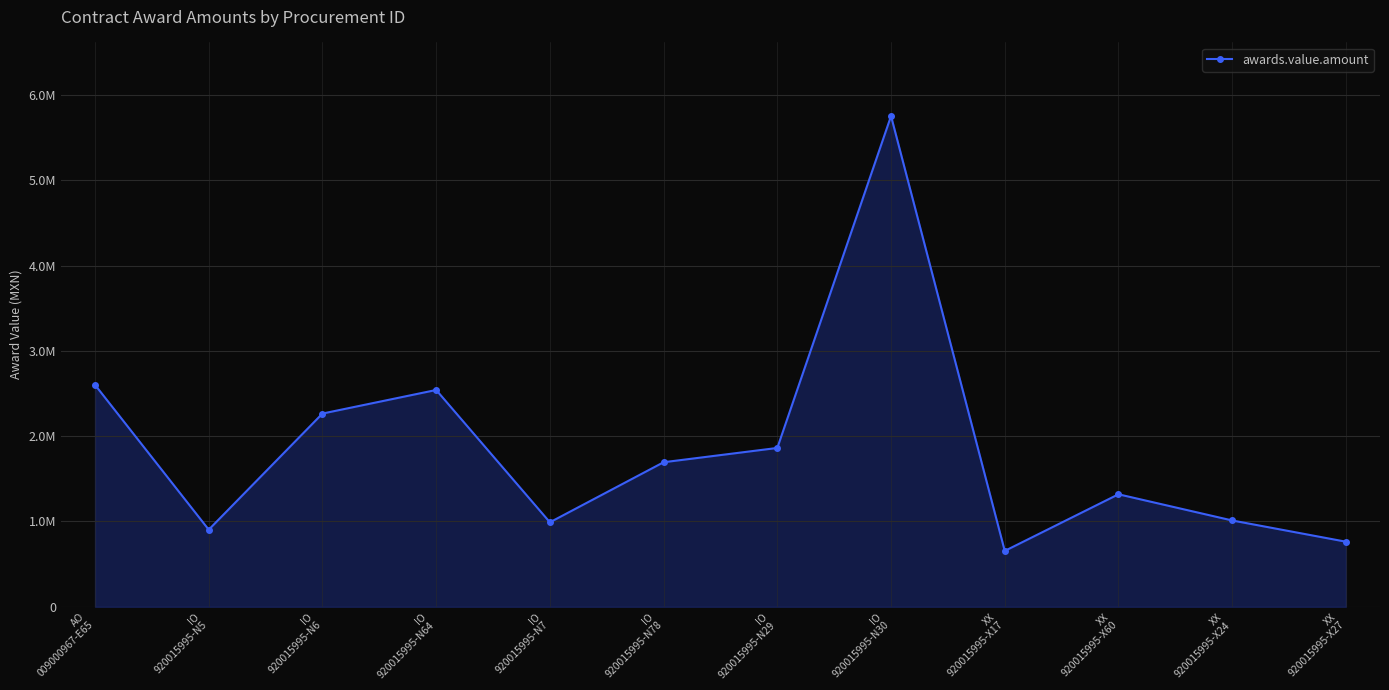

What is the average value?

1863664.3